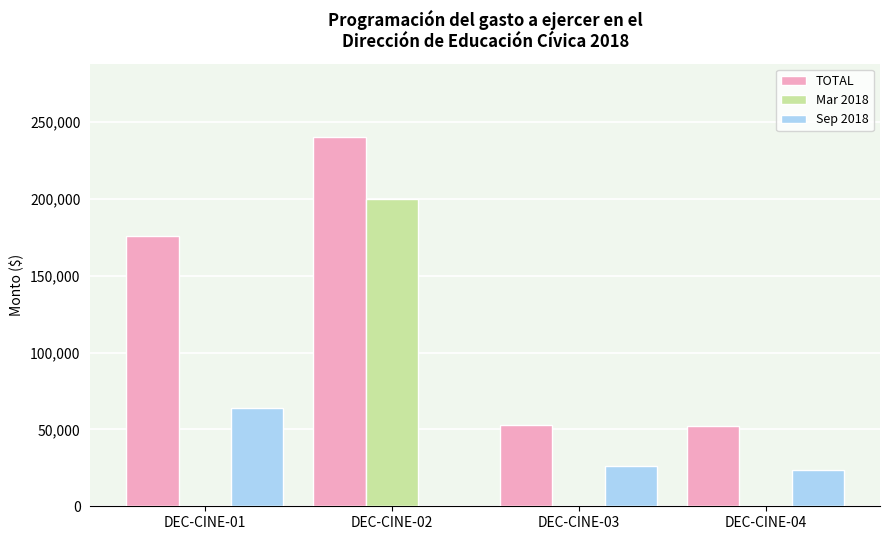

Which series changed the most between DEC-CINE-01 and DEC-CINE-03?

TOTAL